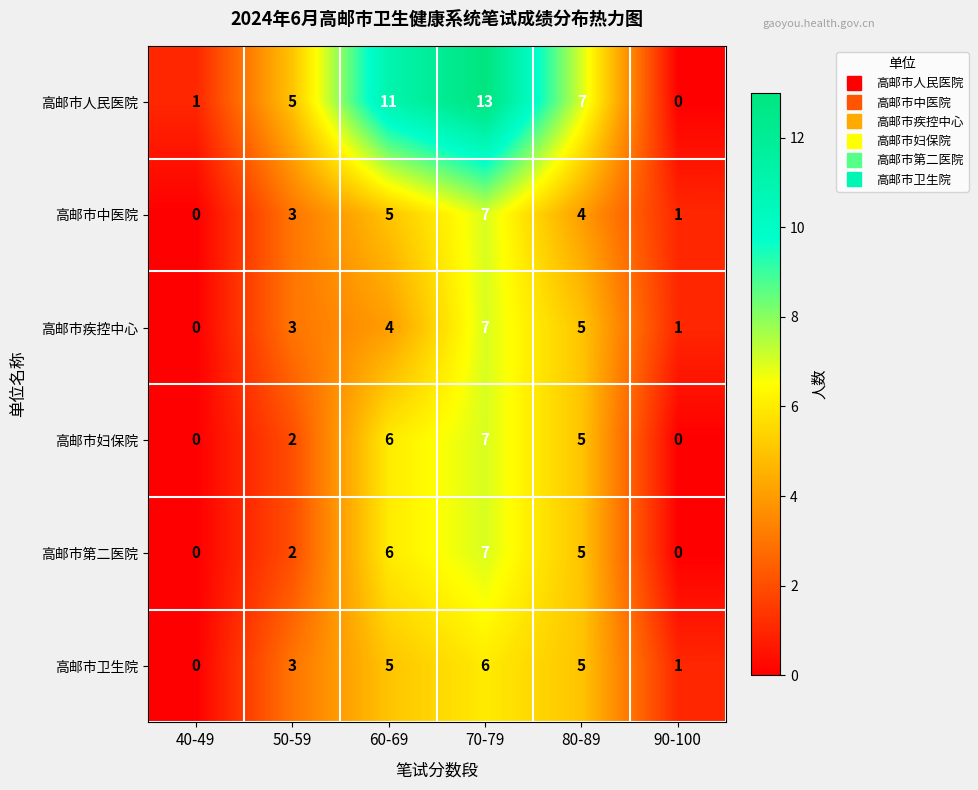

Where does the 高邮市妇保院 series first go above 5?

60-69